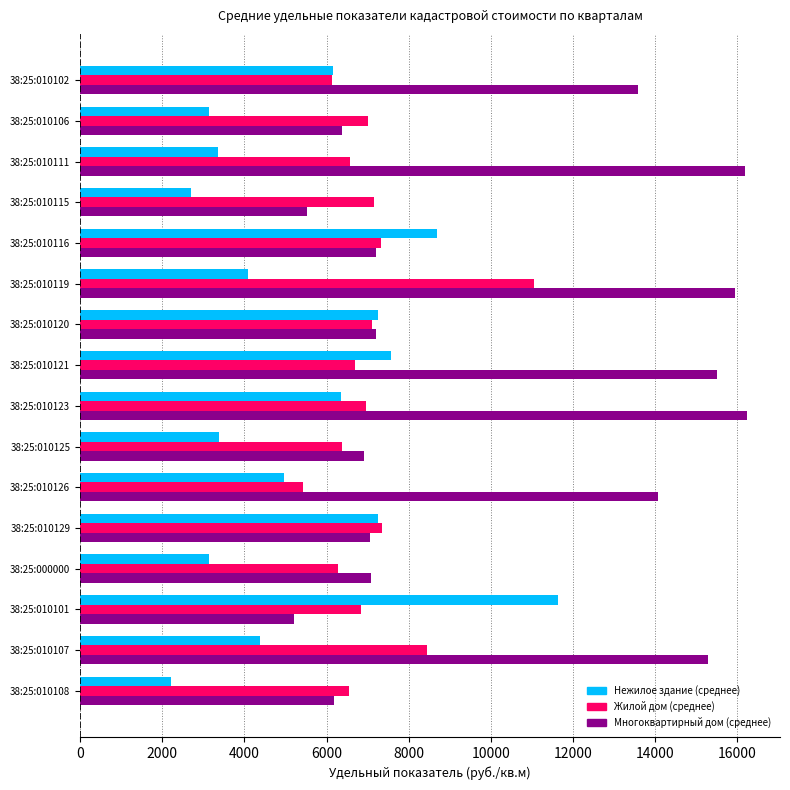

At which category is the sum across all series the highest?

38:25:010119